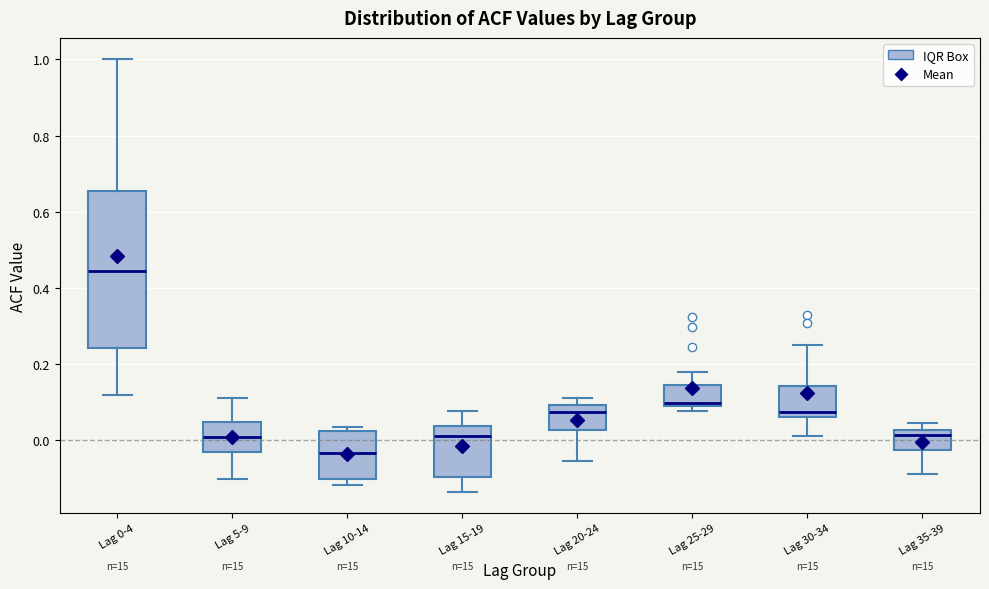

Reading left to right, transcribe this box plot: for each box, give where its median line is, the range the box spans, and where its two whiskers end, as read against the y-axis. The values are not printed on the chart, so give them approximately, as read against the axis.

Lag 0-4: median 0.44, box 0.24 to 0.66, whiskers 0.12 to 1.00
Lag 5-9: median 0.00, box -0.04 to 0.04, whiskers -0.10 to 0.12
Lag 10-14: median -0.04, box -0.10 to 0.02, whiskers -0.12 to 0.04
Lag 15-19: median 0.02, box -0.10 to 0.04, whiskers -0.14 to 0.08
Lag 20-24: median 0.08, box 0.02 to 0.10, whiskers -0.06 to 0.10 (just above the box's upper edge)
Lag 25-29: median 0.10, box 0.08 to 0.14, whiskers 0.08 (just below the box's lower edge) to 0.18
Lag 30-34: median 0.08, box 0.06 to 0.14, whiskers 0.02 to 0.26
Lag 35-39: median 0.02 (just below the box's upper edge), box -0.02 to 0.02, whiskers -0.08 to 0.04